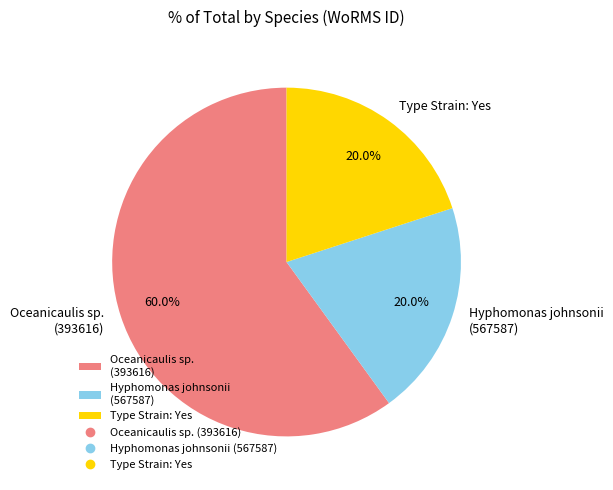

How many segments does this pie chart have?

3